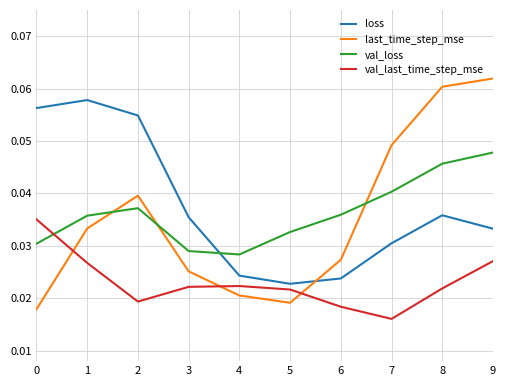

How many interior local valleys does the val_last_time_step_mse series have?

2